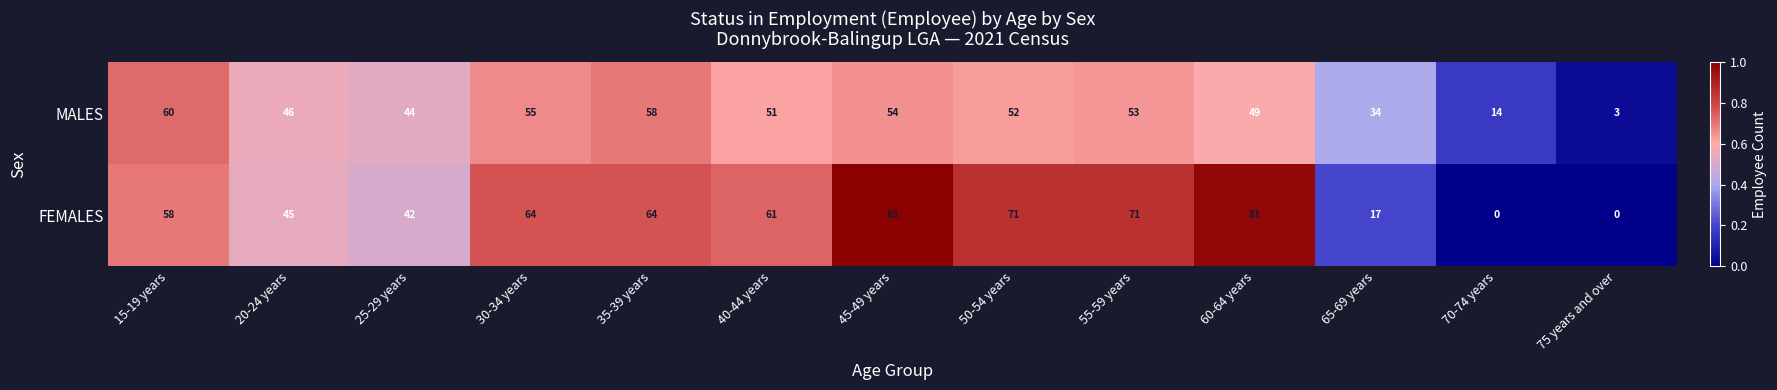

What is the sum of the MALES values at 55-59 years and 40-44 years?

104